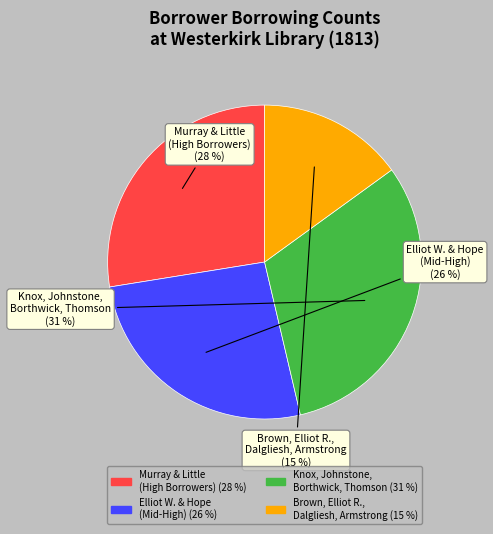

To the nearest percent, what is the difference between the largest and smallest slice percentages?

16%